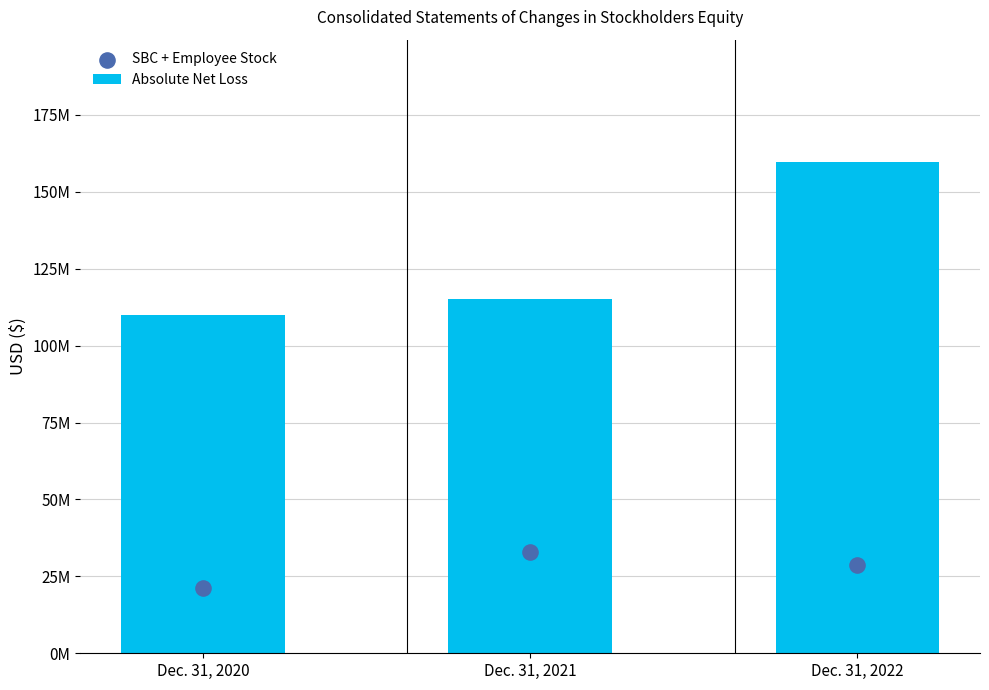

Which series contains the highest Y value?

Absolute Net Loss